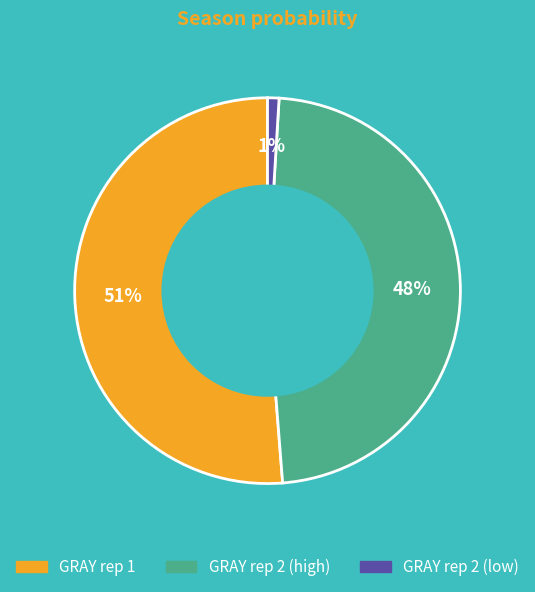

To the nearest percent, what is the difference between the largest and smallest slice percentages?

50%